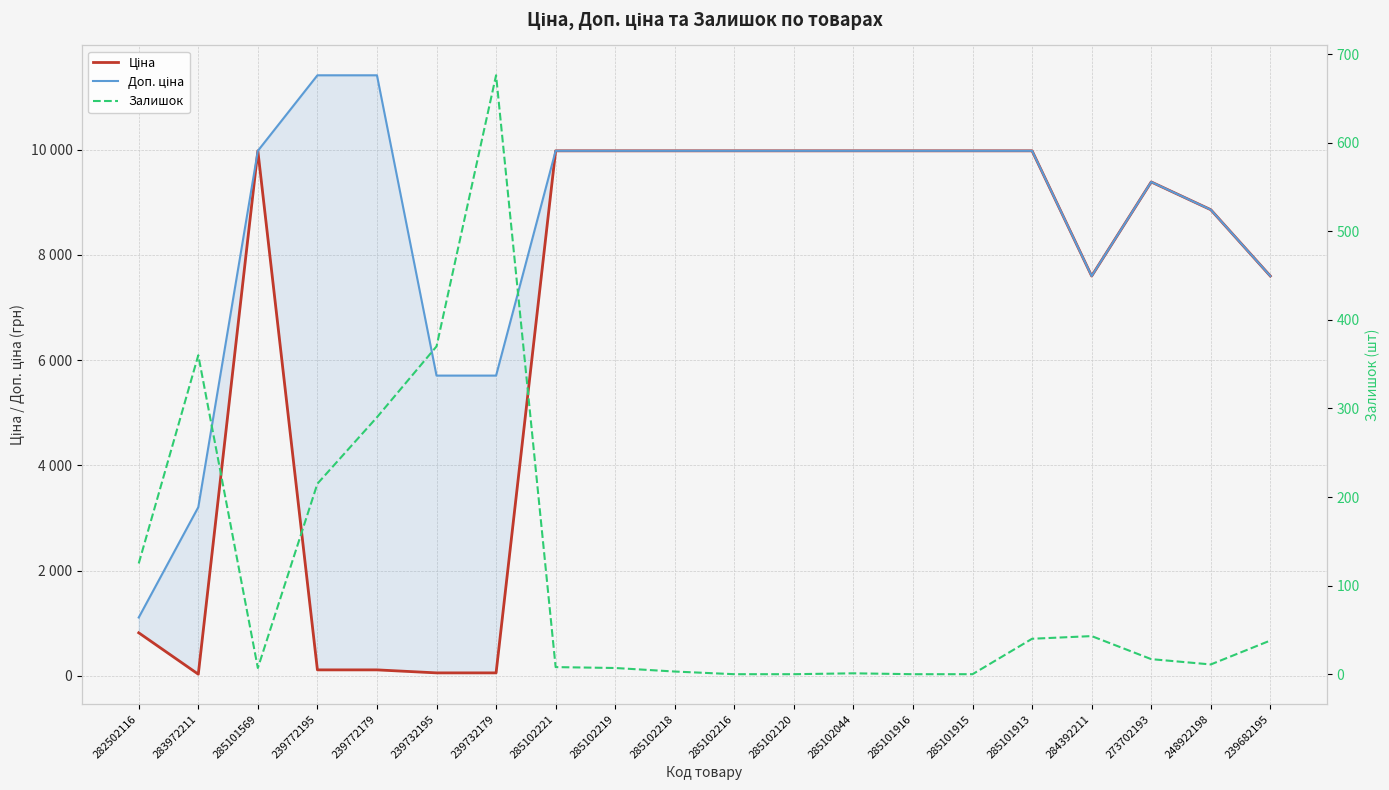

Between 239732179 and 285101916, which series saw the biggest shift?

Ціна